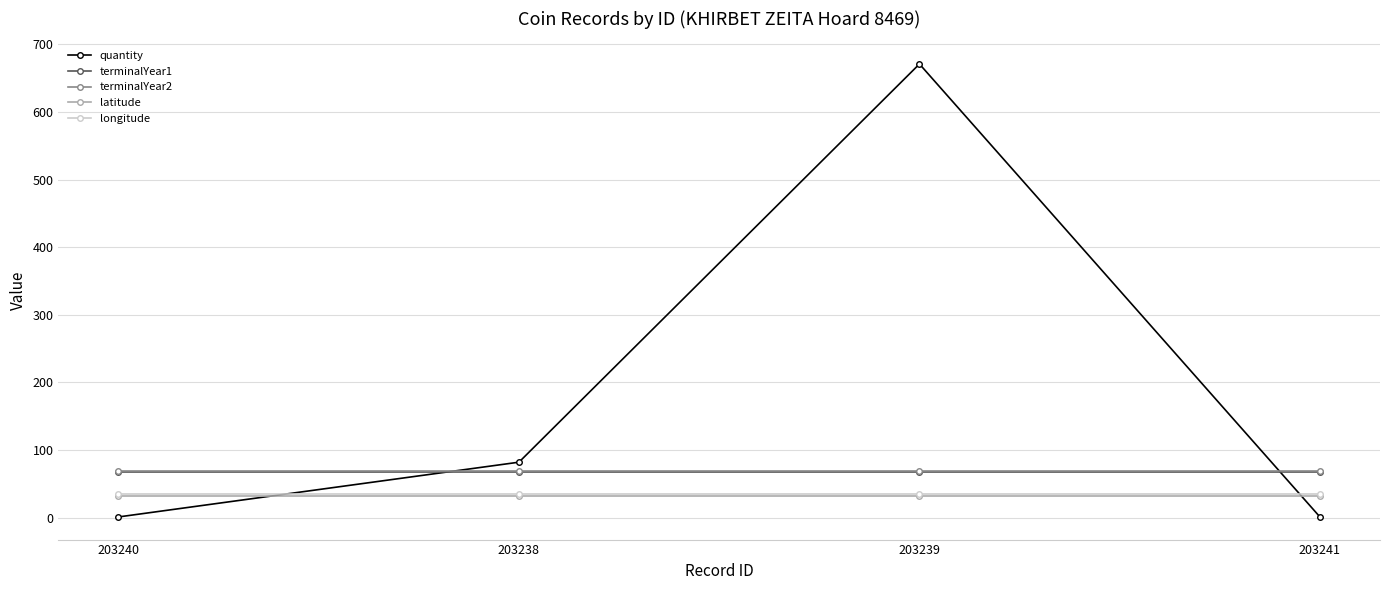

Does the chart display data point markers on the line(s)?

Yes